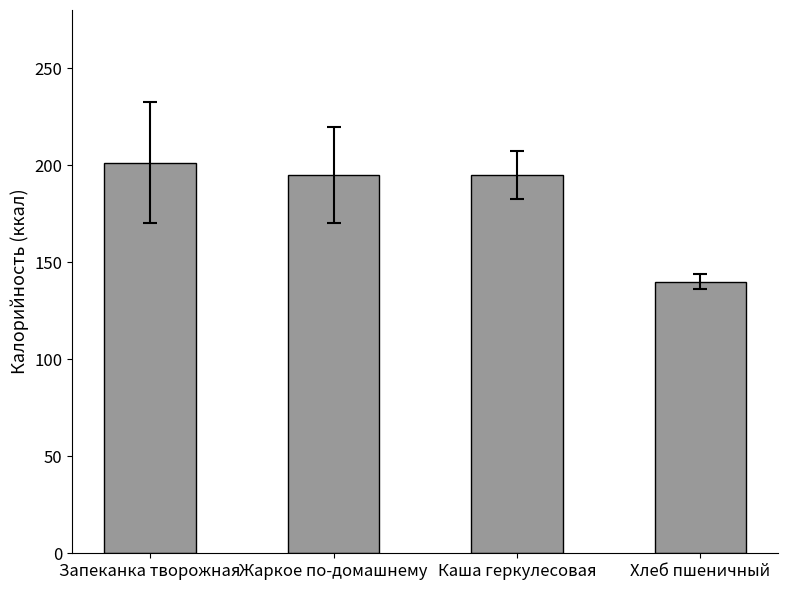

The chart shows a value of 61.6 at Жаркое по-домашнему. True or false?

False